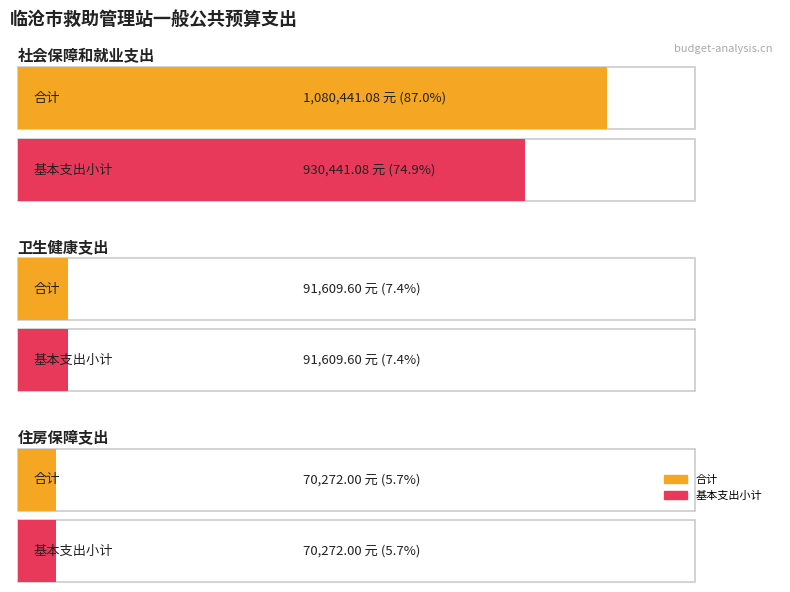

What is the minimum value for 基本支出小计?

70272.0